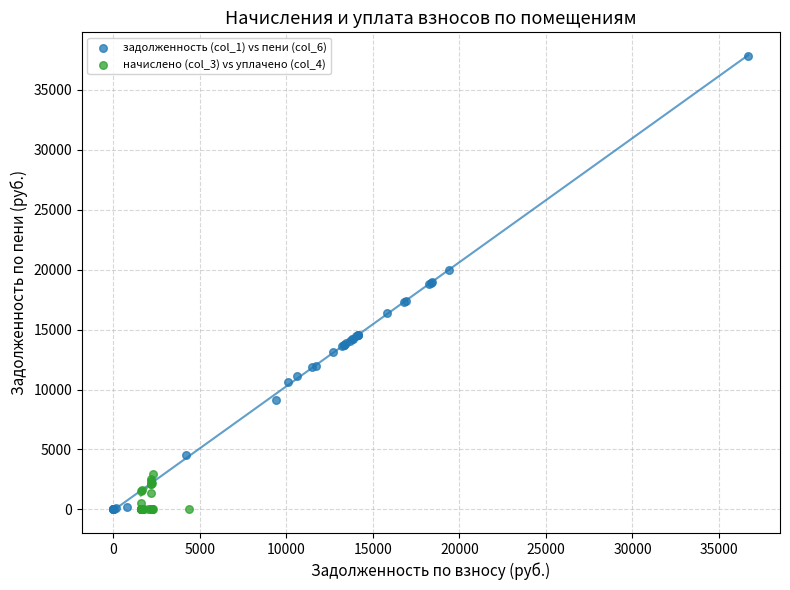

Which series reaches the maximum Y coordinate?

задолженность (col_1) vs пени (col_6)